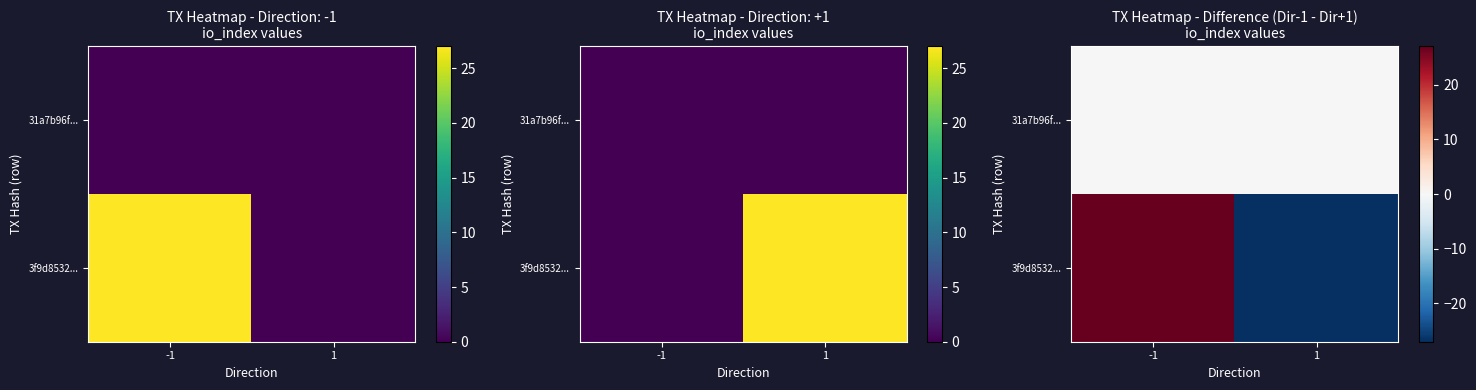

At which category is the sum across all series the highest?

-1